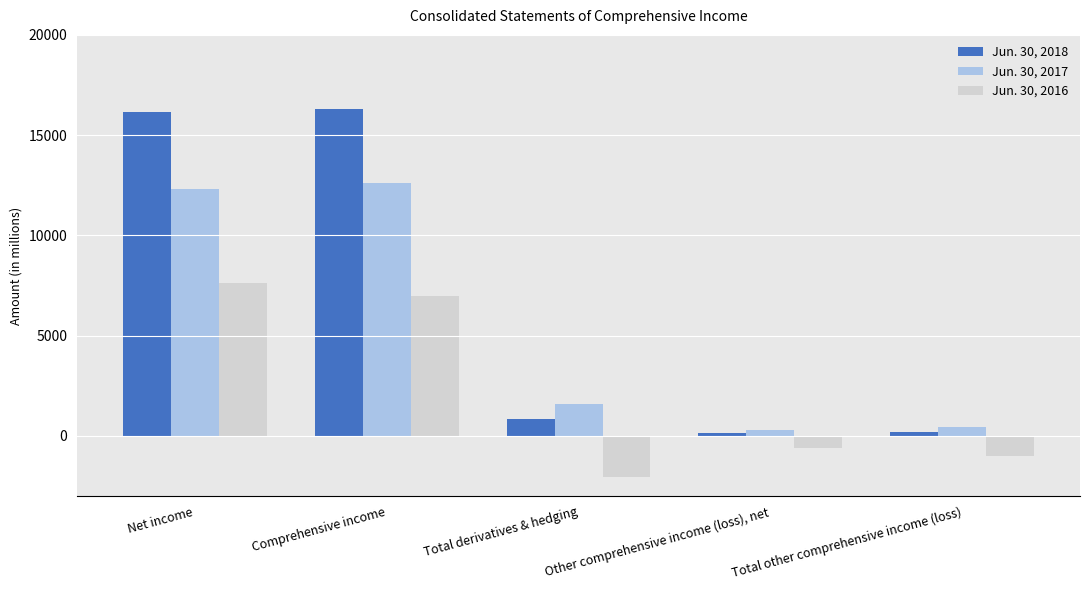

At Net income, list the series in order from smallest to largest.

Jun. 30, 2016, Jun. 30, 2017, Jun. 30, 2018